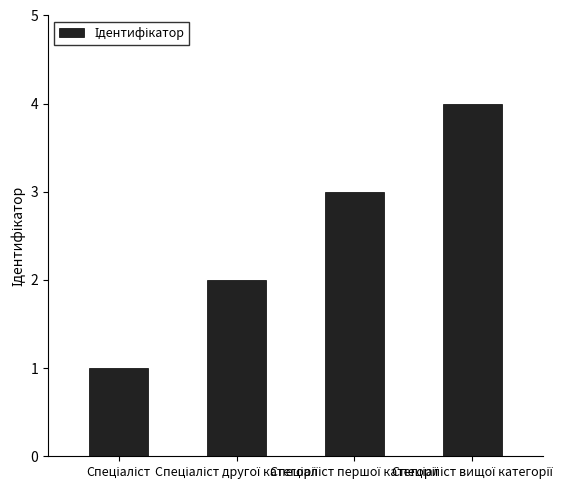

What is the maximum value shown in the chart?

4